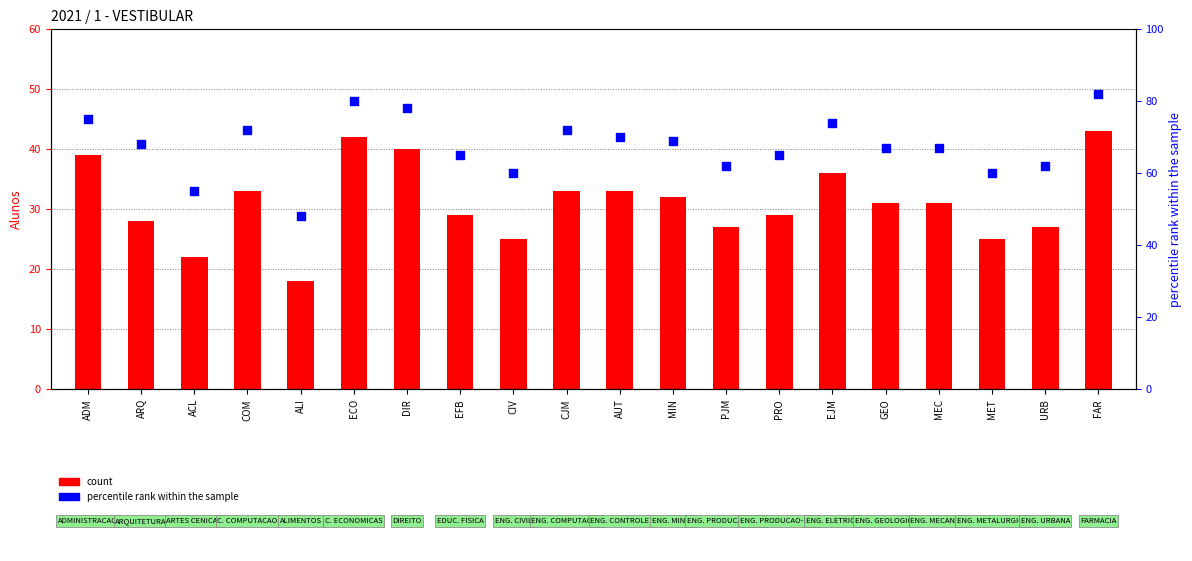

What are all the series names shown in the legend?

count, percentile rank within the sample